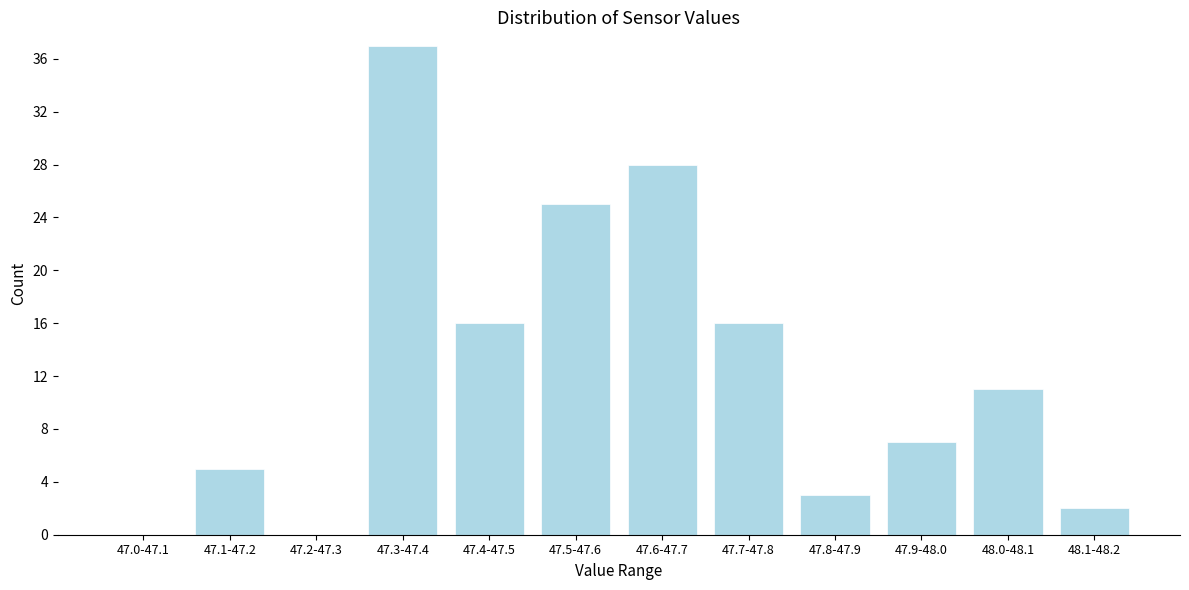

Reading left to right, extract all data points from this chart.

47.0-47.1=0	47.1-47.2=5	47.2-47.3=0	47.3-47.4=37	47.4-47.5=16	47.5-47.6=25	47.6-47.7=28	47.7-47.8=16	47.8-47.9=3	47.9-48.0=7	48.0-48.1=11	48.1-48.2=2